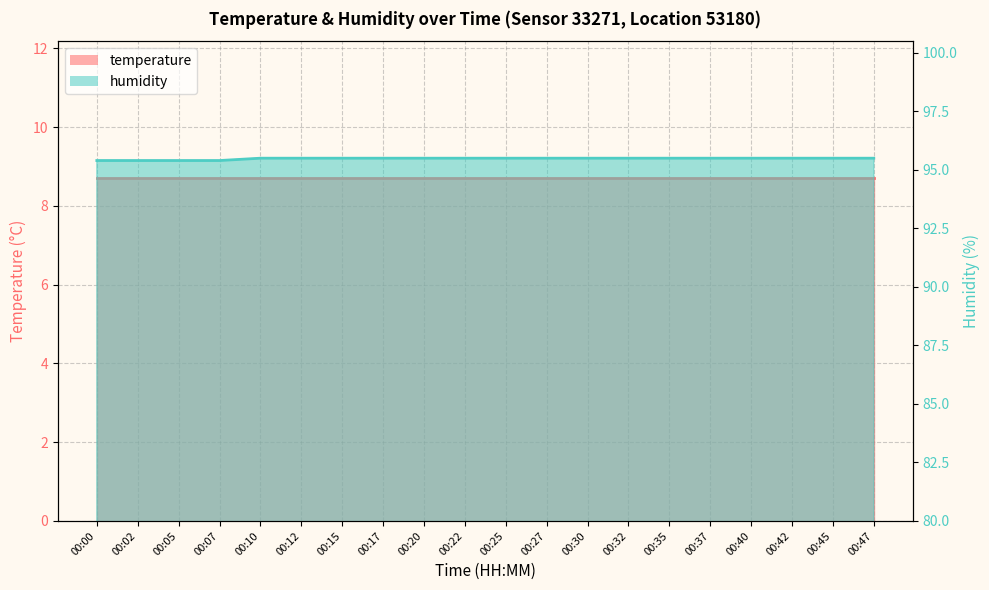

What is the greatest value displayed?

95.5